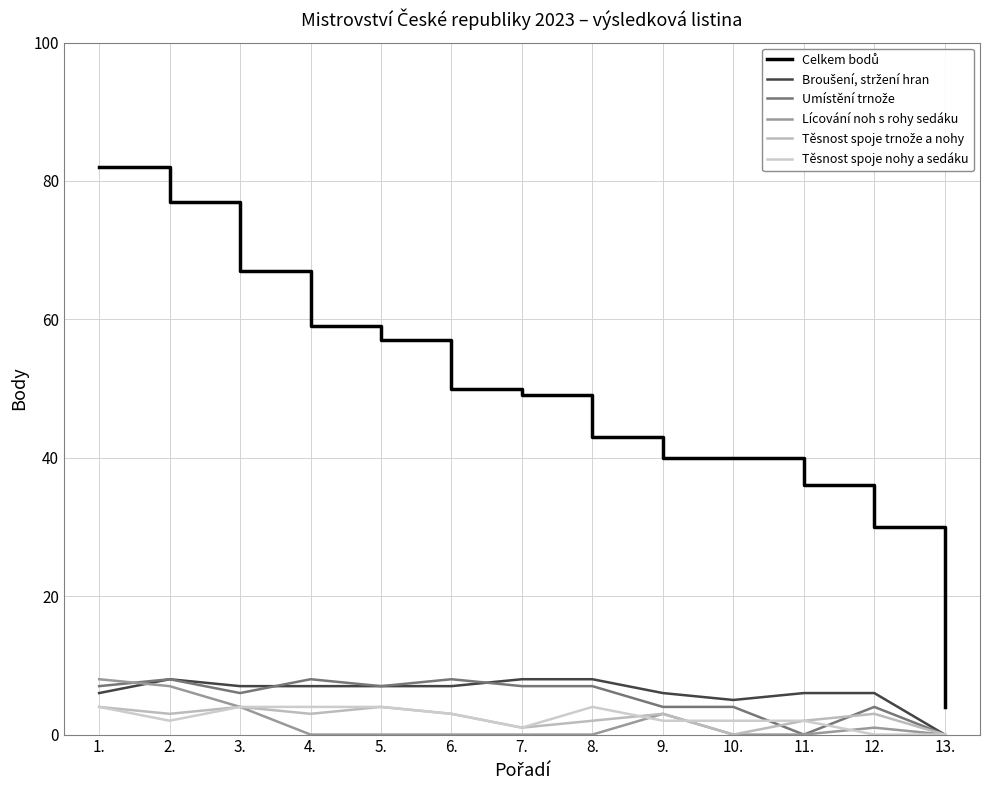

What position from the left is 13.?

13